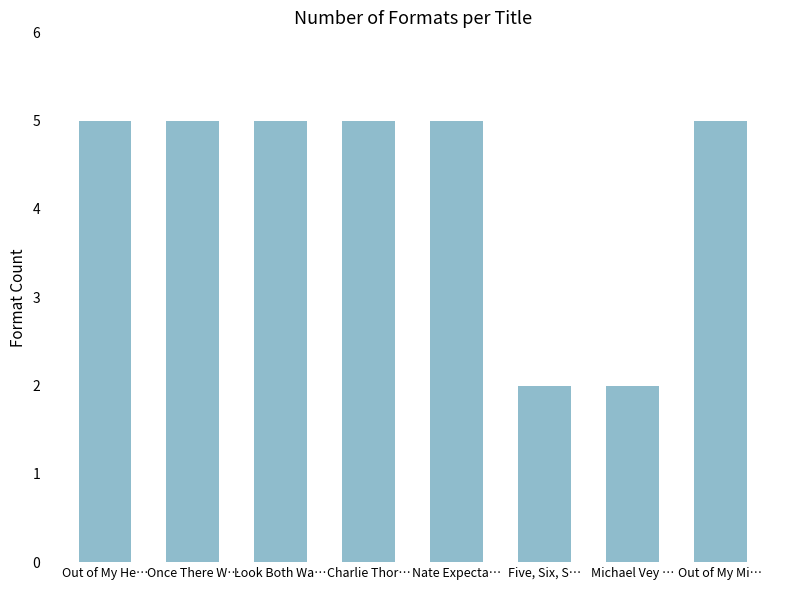

Reading left to right, extract all data points from this chart.

5	5	5	5	5	2	2	5